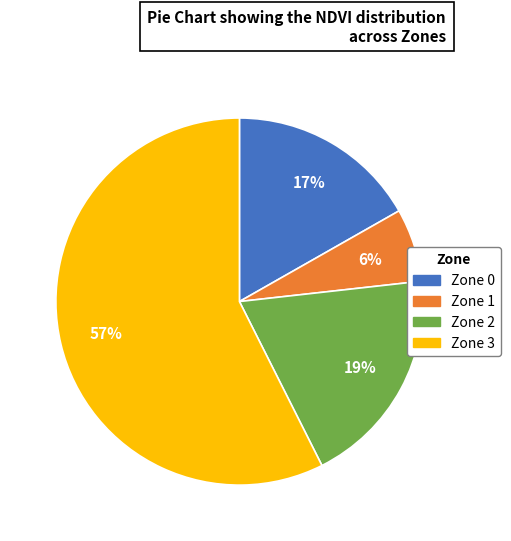

Count the number of slices in the pie.

4